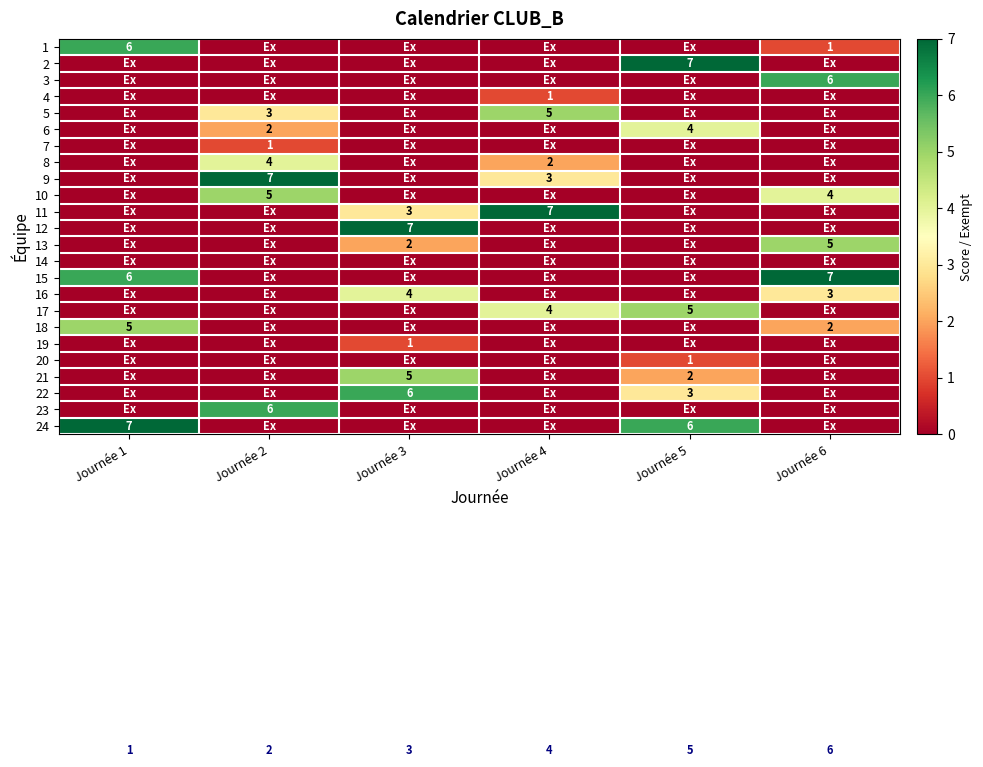

The value of 15 at Journée 1 is 6. True or false?

True